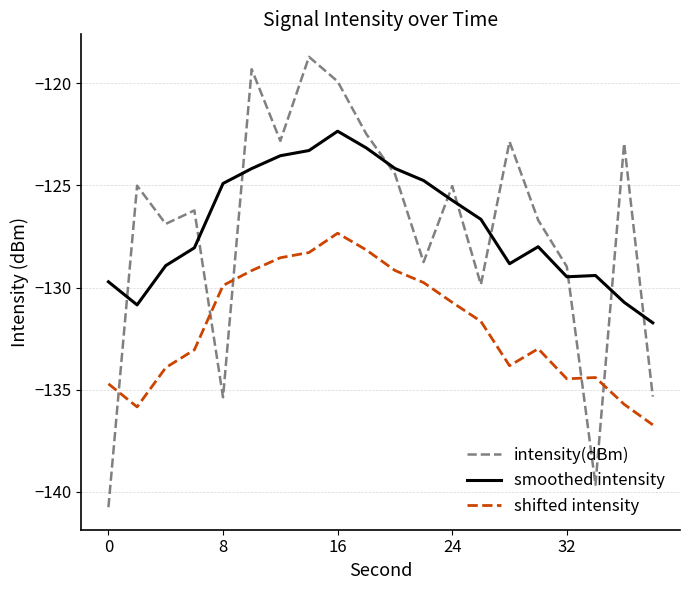

True or false: intensity(dBm) and shifted intensity cross at least once.

True